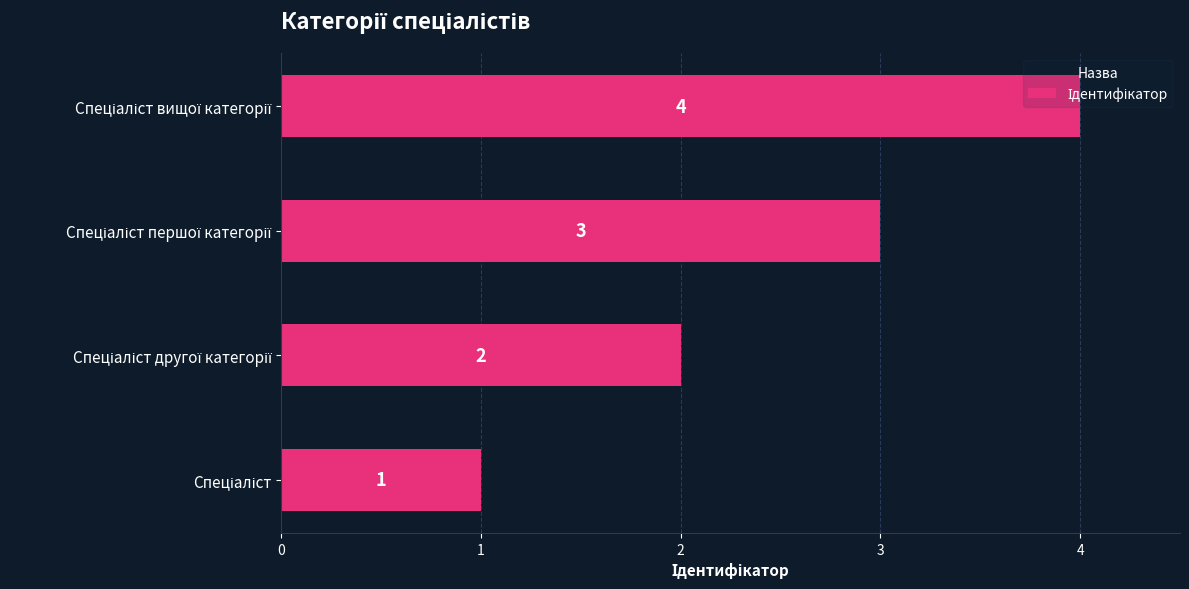

What is the maximum value shown in the chart?

4